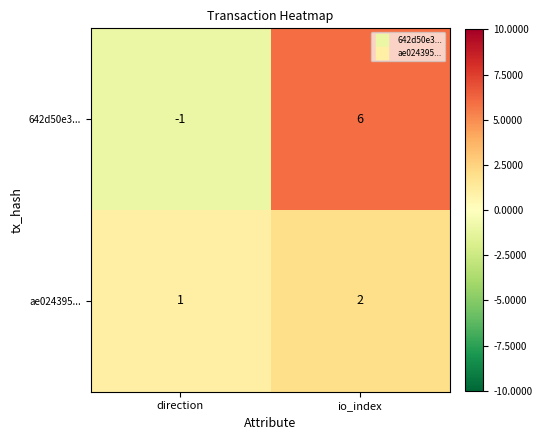

Reading left to right, list all the values displayed in this chart.

642d50e3...: direction=-1	io_index=6
ae024395...: direction=1	io_index=2